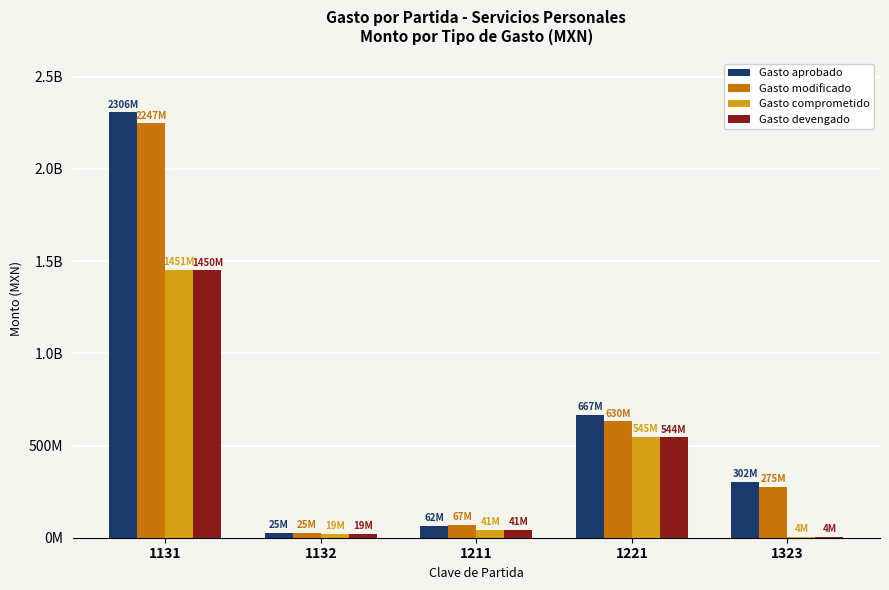

Reading left to right, transcribe all the data shown in this chart.

Gasto aprobado: 2306872740	25916053	62936000	667817476	302928454
Gasto modificado: 2247137085	25916053	67927745	630401565	275731988
Gasto comprometido: 1451126347	19873078	41534782	545796244	4452808
Gasto devengado: 1450369863	19860893	41474932	544689584	4450730